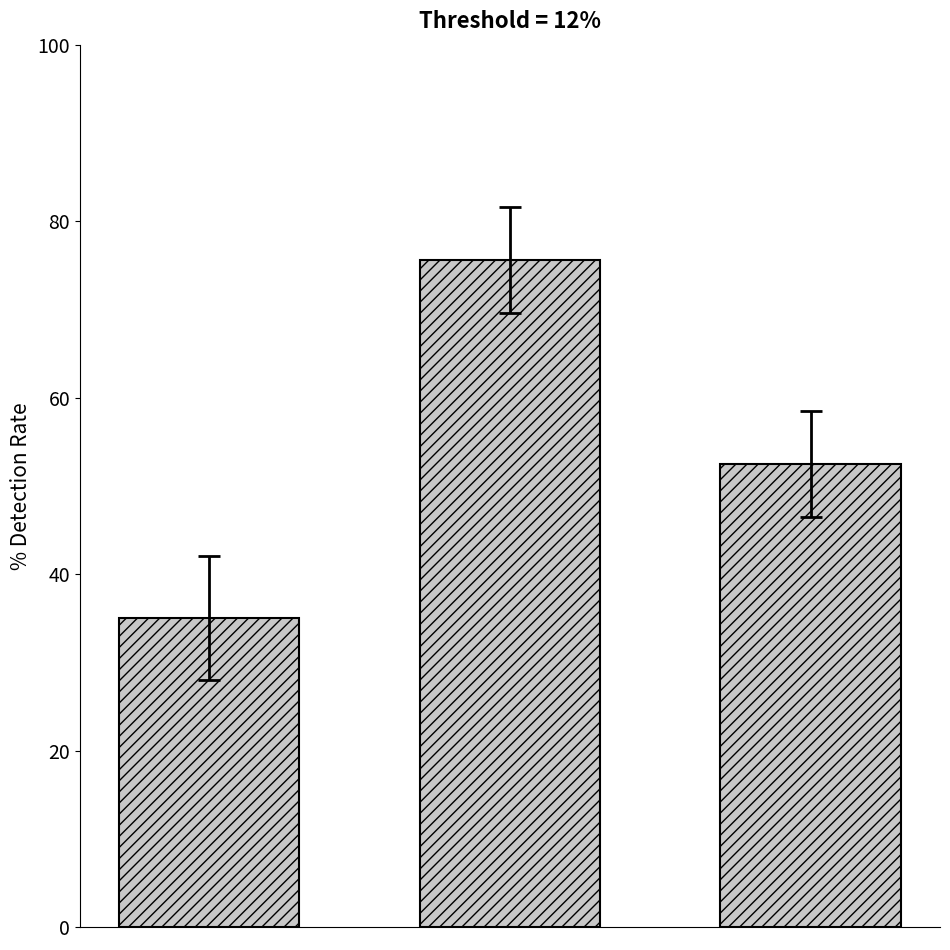

What is the value of the 1st bar from the left?

35.0